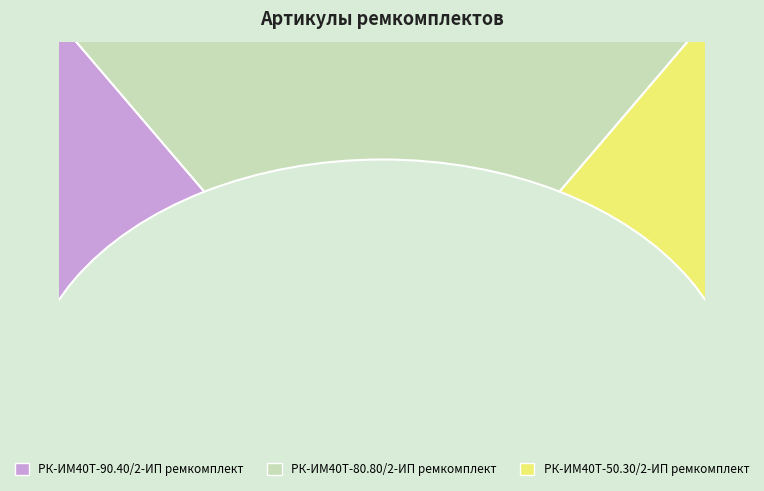

What percentage is the РК-ИМ40T-90.40/2-ИП ремкомплект slice, to the nearest percent?

33%